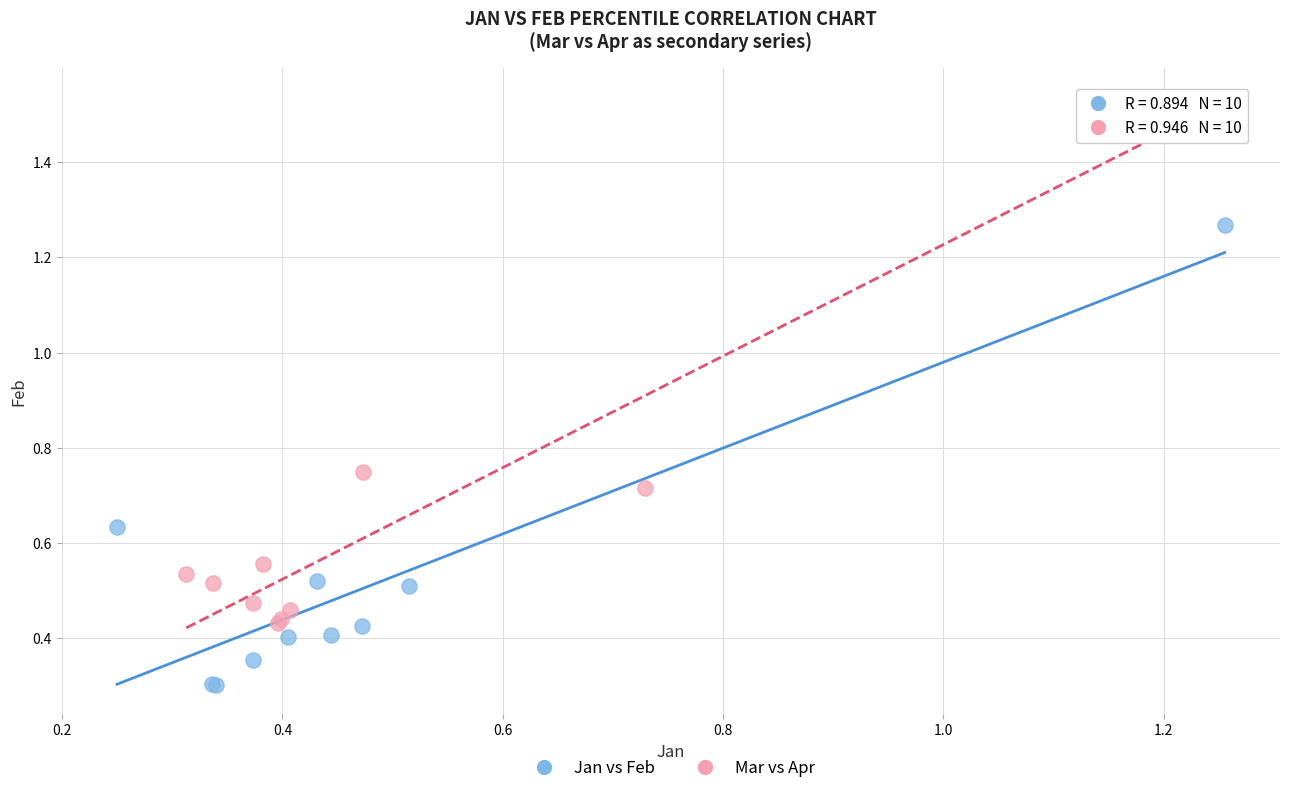

Which series contains the lowest Y value?

Jan vs Feb